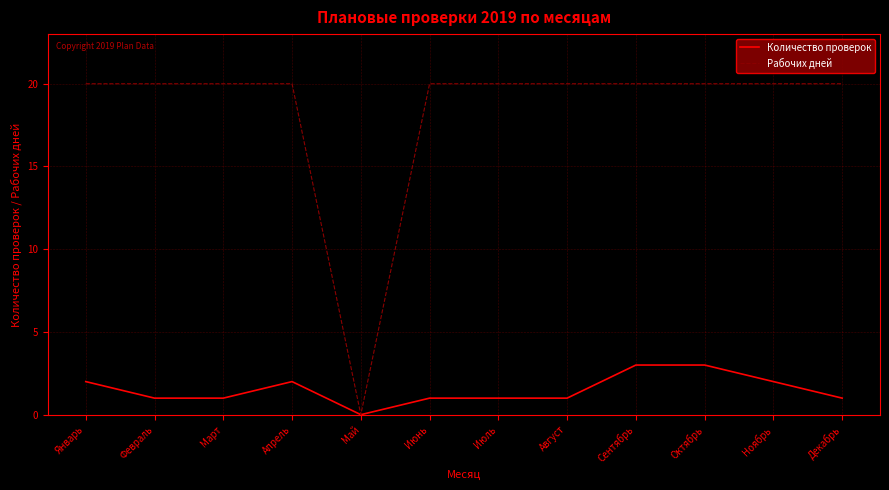

What is the greatest value displayed?

20